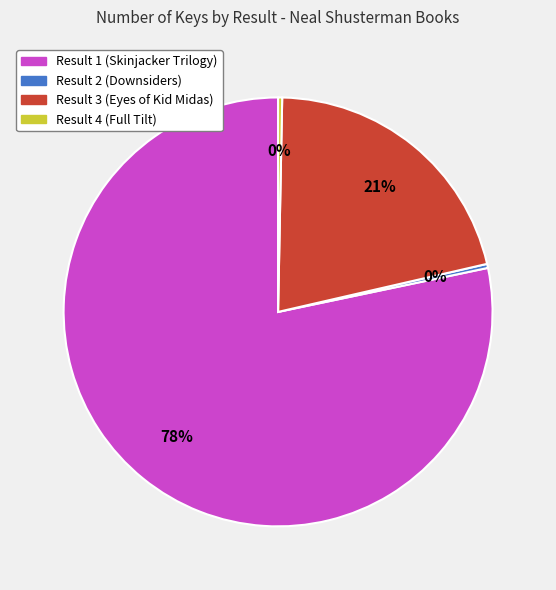

To the nearest percent, what is the average slice percentage?

25%